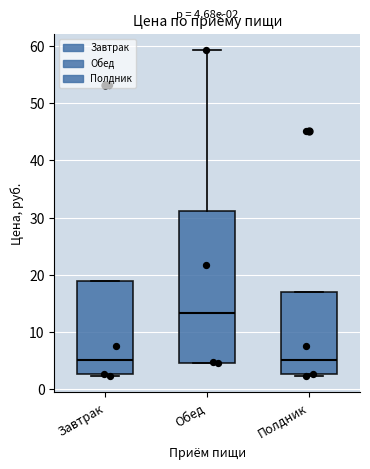

Which box's median line is the highest?

Обед